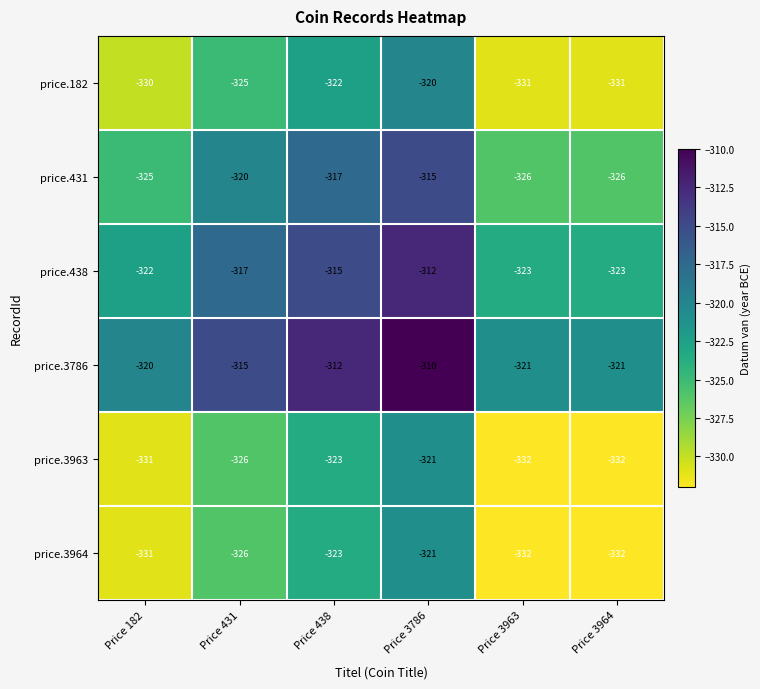

What is the spread (max minus min) of values at Price 438?

11